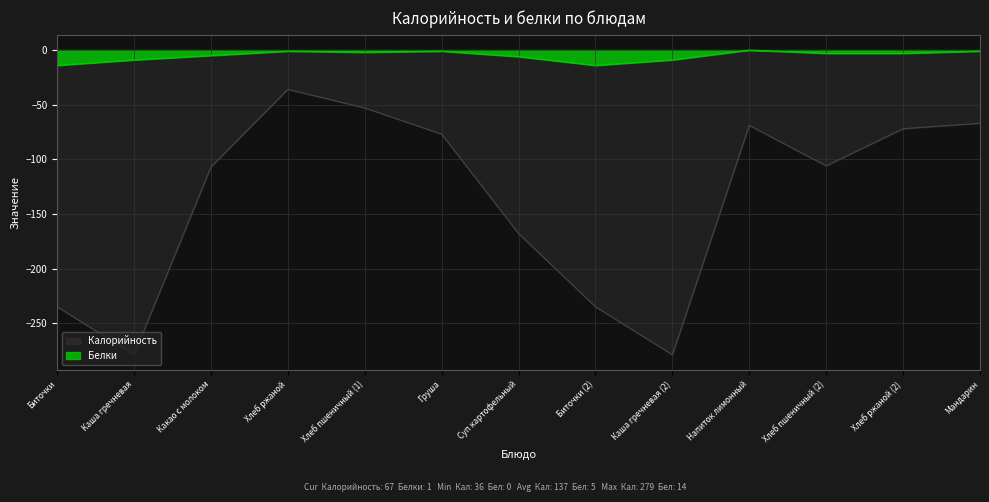

Which has a higher value, Хлеб пшеничный (2) or Каша гречневая?

Хлеб пшеничный (2)